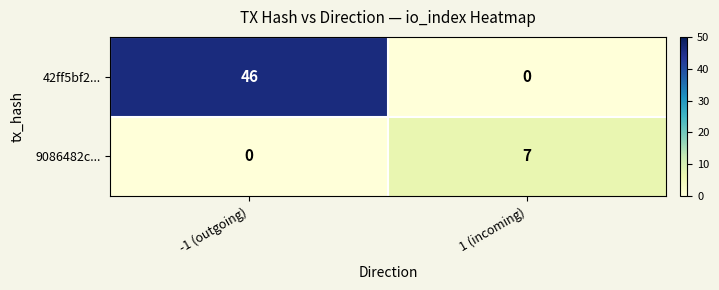

Rank the series by their average value, from highest to lowest.

42ff5bf2..., 9086482c...